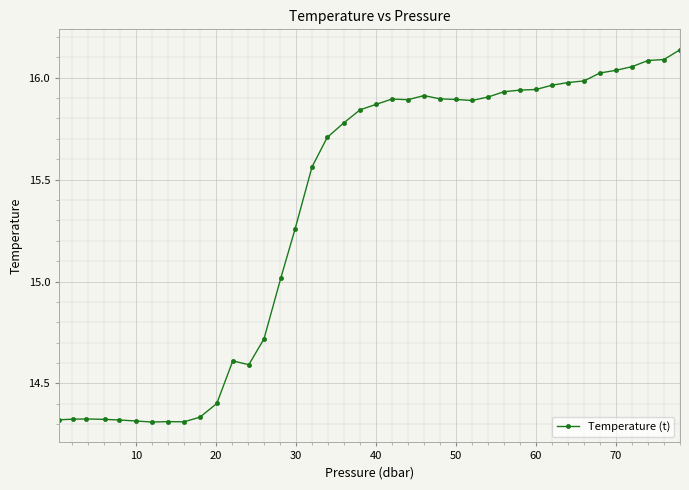

How many distinct data groups are displayed?

1